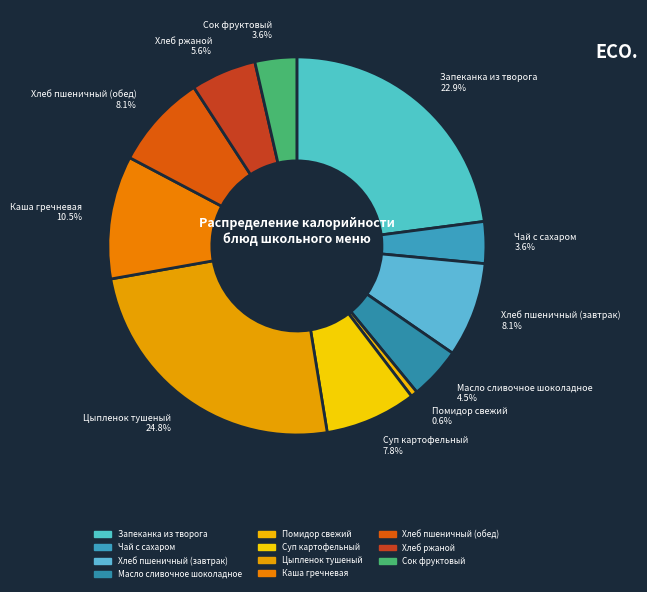

To the nearest percent, what is the difference between the Хлеб ржаной and Каша гречневая slice percentages?

5%